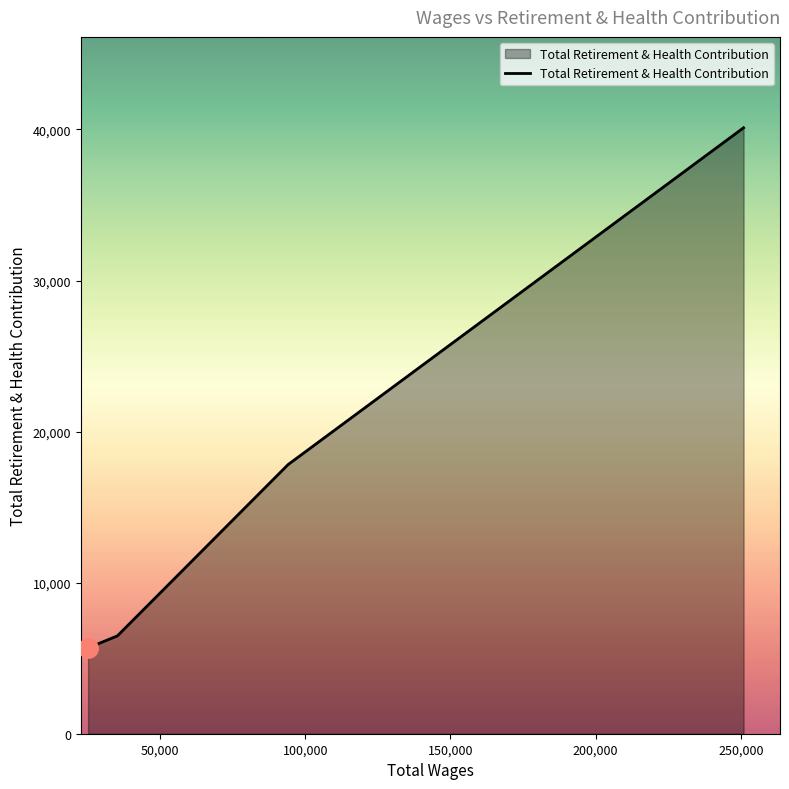

Reading left to right, list all the values displayed in this chart.

5681	6479	17815	40109